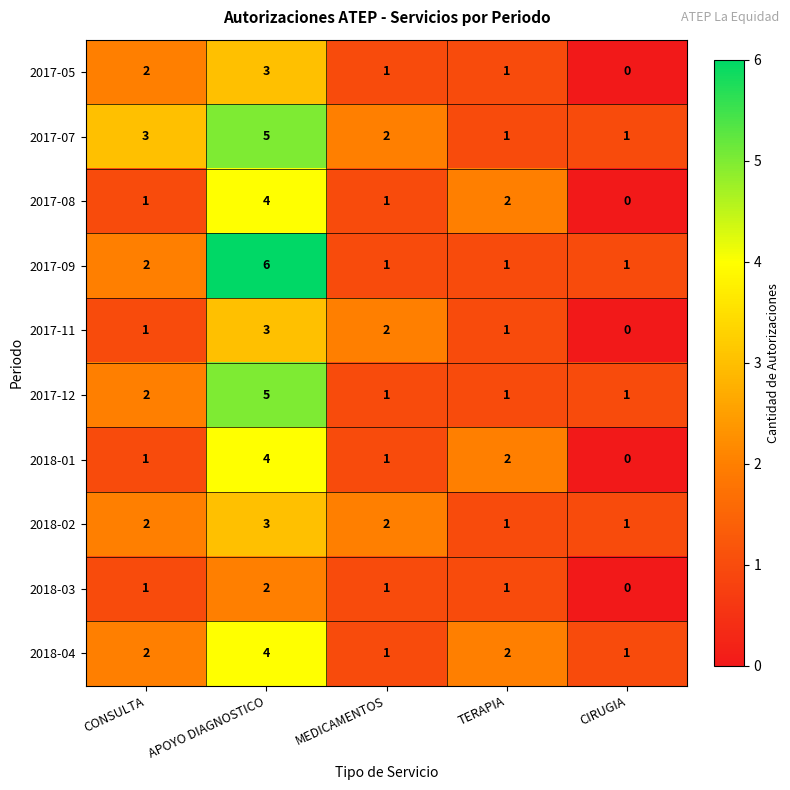

Count the 2017-07 values in the range 1 to 3.

4